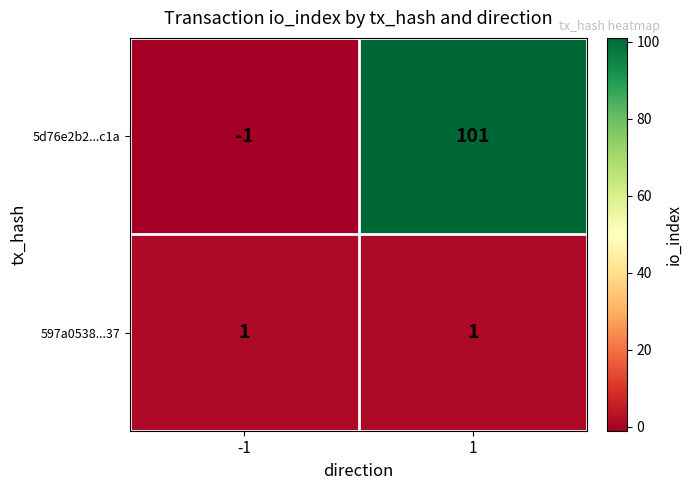

Rank the series at -1 from lowest to highest value.

5d76e2b2...c1a, 597a0538...37